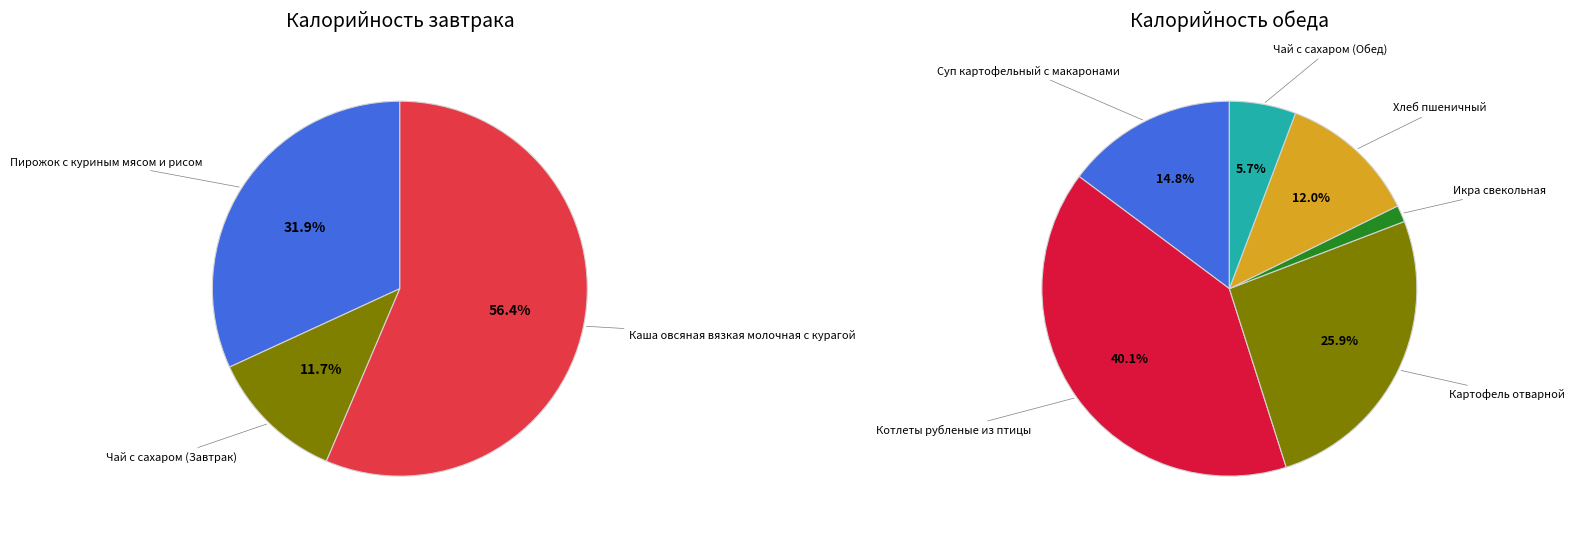

Rank the categories by value from highest to lowest.

Котлеты рубленые из птицы, Каша овсяная вязкая молочная с курагой, Картофель отварной, Пирожок с куриным мясом и рисом, Суп картофельный с макаронами, Хлеб пшеничный, Чай с сахаром (Завтрак), Чай с сахаром (Обед), Икра свекольная